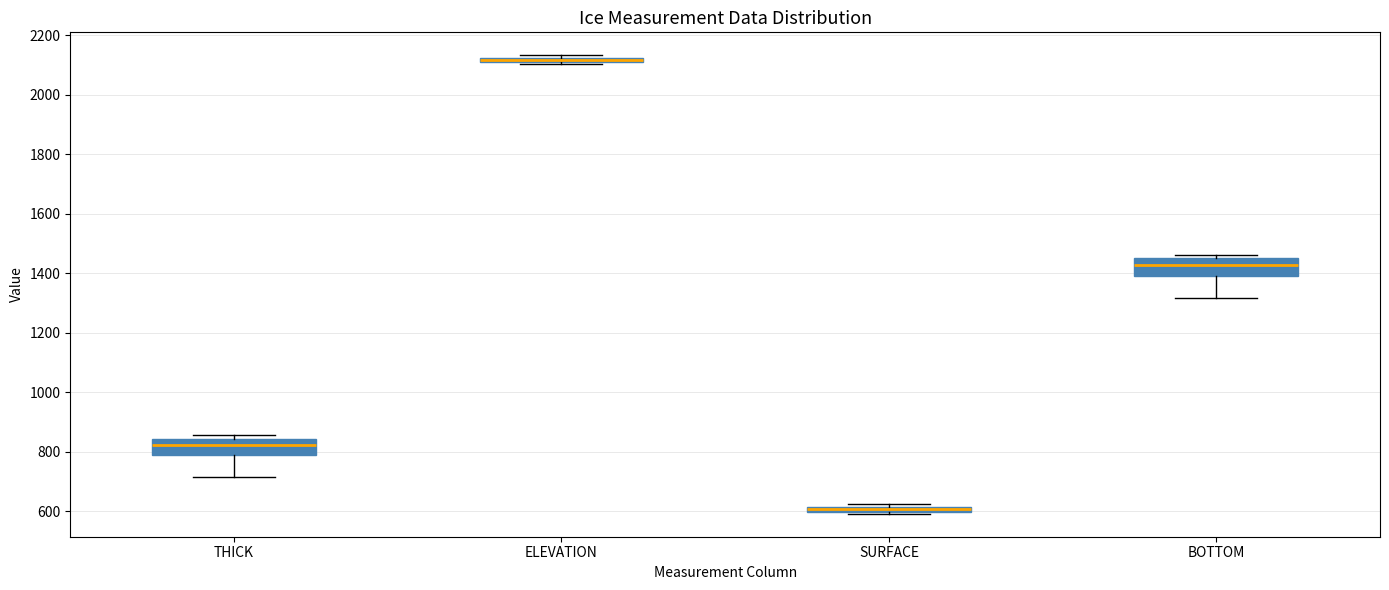

Where is the upper edge of the box for ELEVATION on the y-axis? The values are not printed on the chart, so give them approximately, as read against the axis.

2120